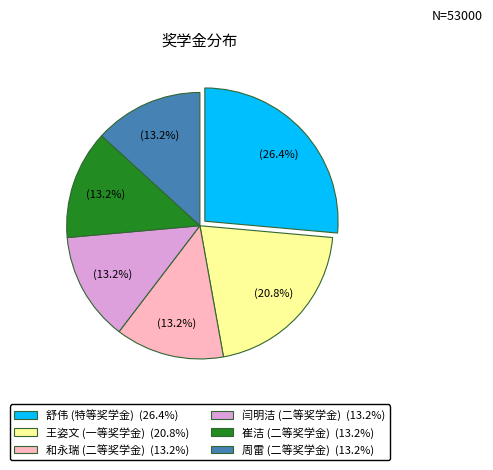

Is the sum of 崔洁 (二等奖学金) and 周雷 (二等奖学金) greater than half?

No